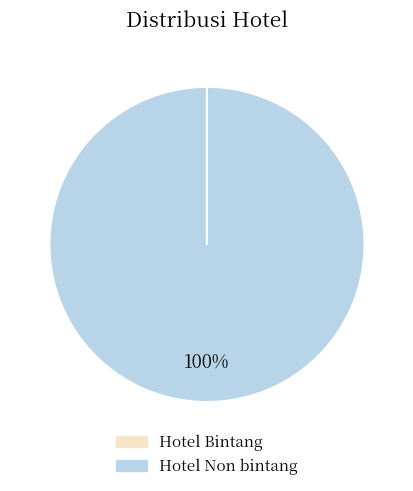

To the nearest percent, what percentage of the pie is Hotel Non bintang?

100%